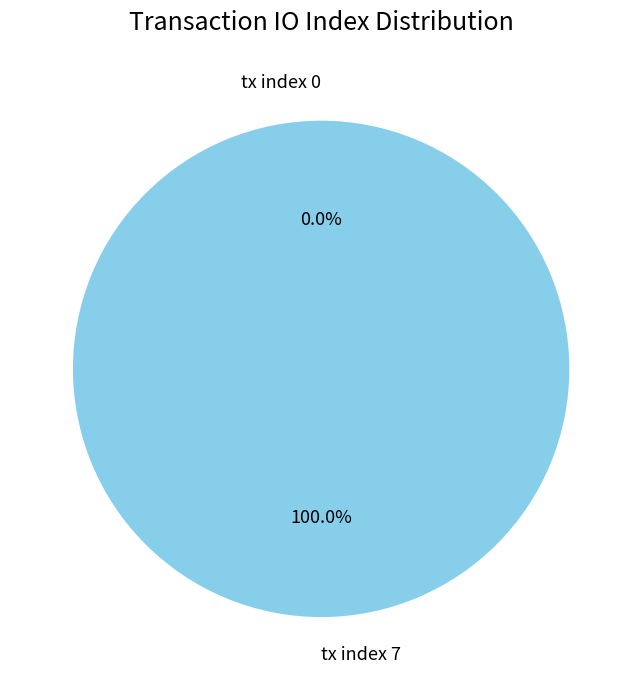

Count the number of slices in the pie.

2